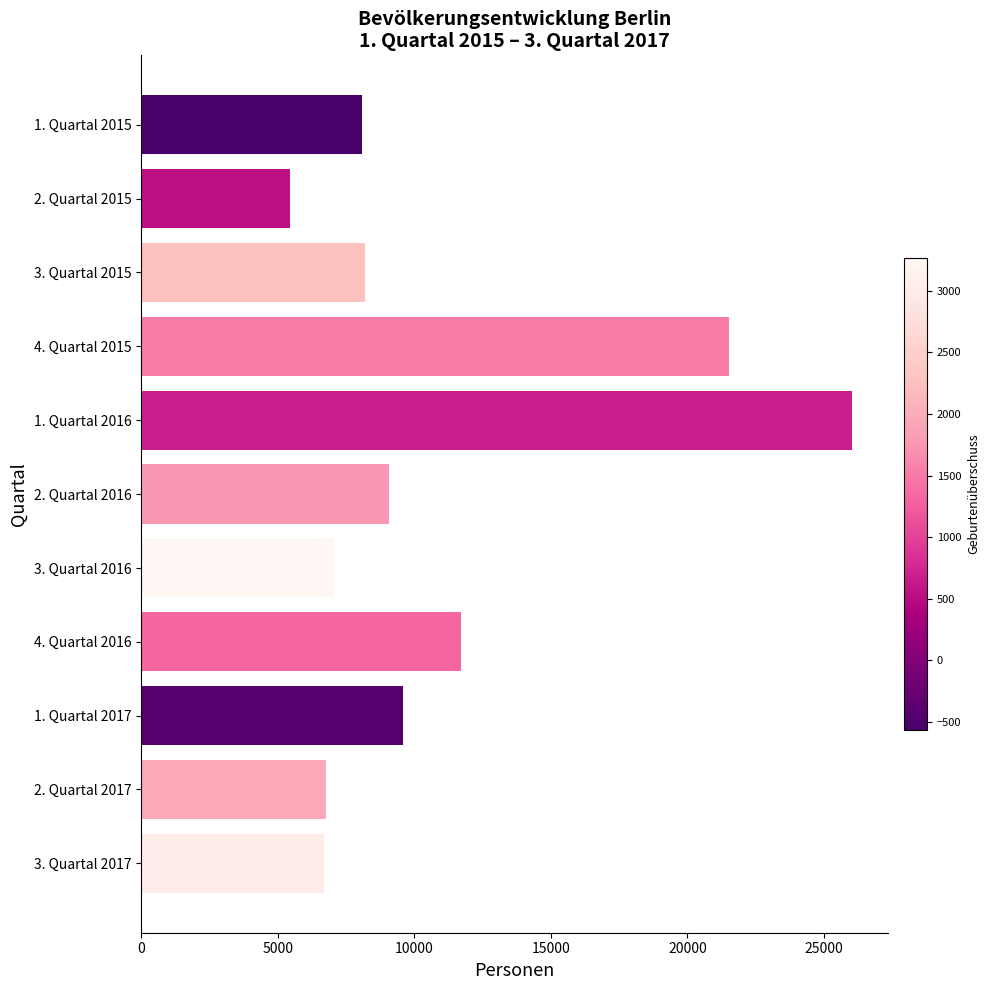

Where is the data nearest to the value 15734?

4. Quartal 2016